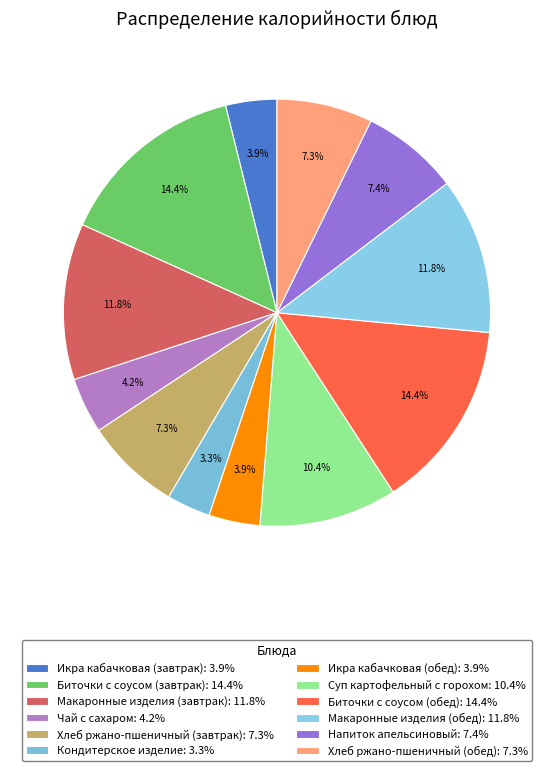

Between Макаронные изделия (завтрак) and Биточки с соусом (завтрак), which is larger?

Биточки с соусом (завтрак)